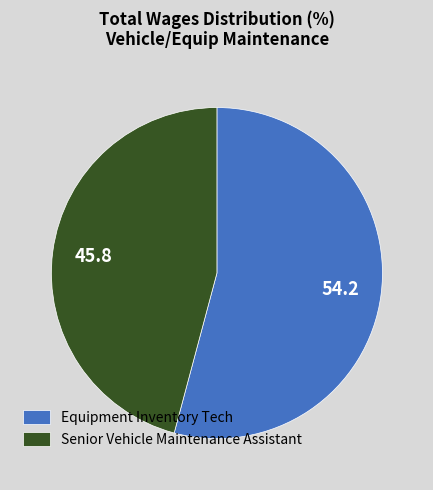

Rank the categories by value from highest to lowest.

Equipment Inventory Tech, Senior Vehicle Maintenance Assistant